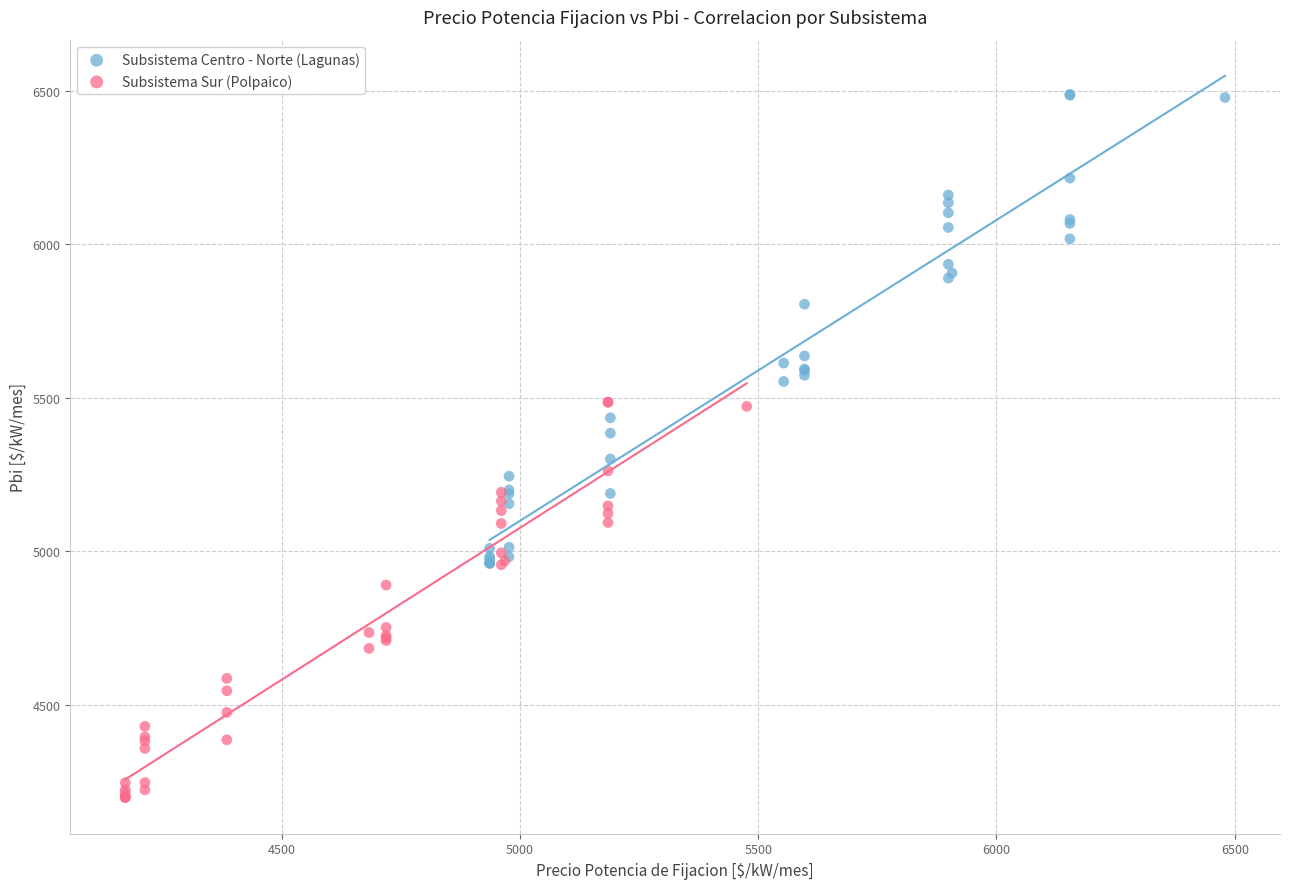

Which series reaches the minimum Y coordinate?

Subsistema Sur (Polpaico)